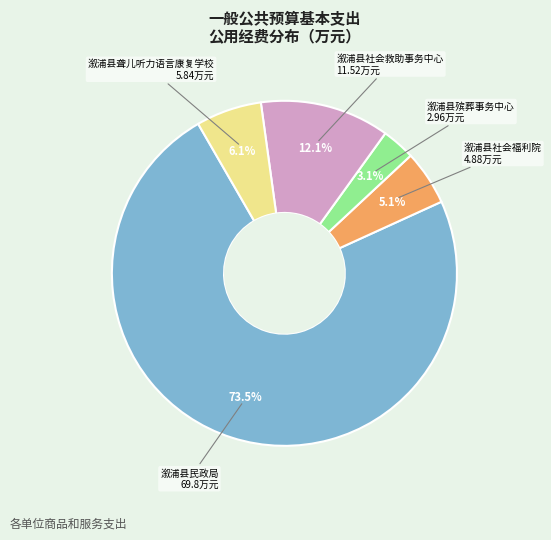

Is there any slice that represents more than half of the pie?

Yes